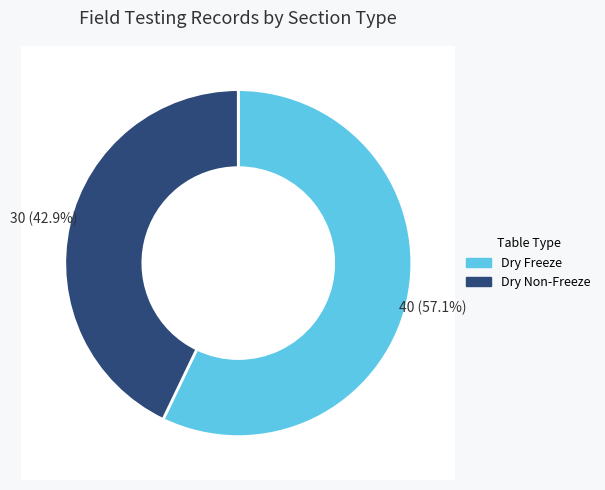

Rank the categories by value from lowest to highest.

RPPR_FIELD_TST_DRY_NONFREEZE, RPPR_FIELD_TST_DRY_FREEZE